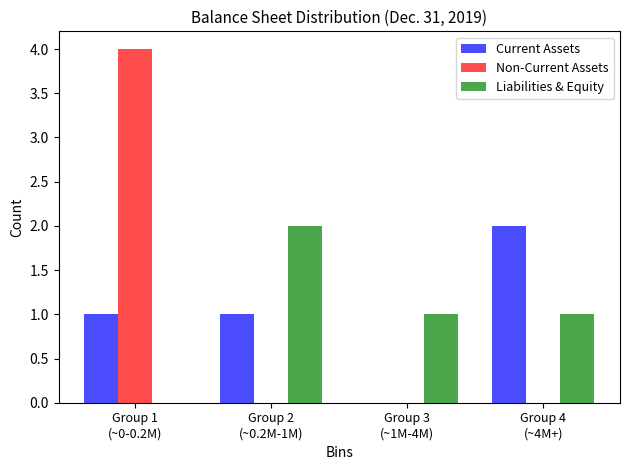

What is the sum of all Current Assets values?

4